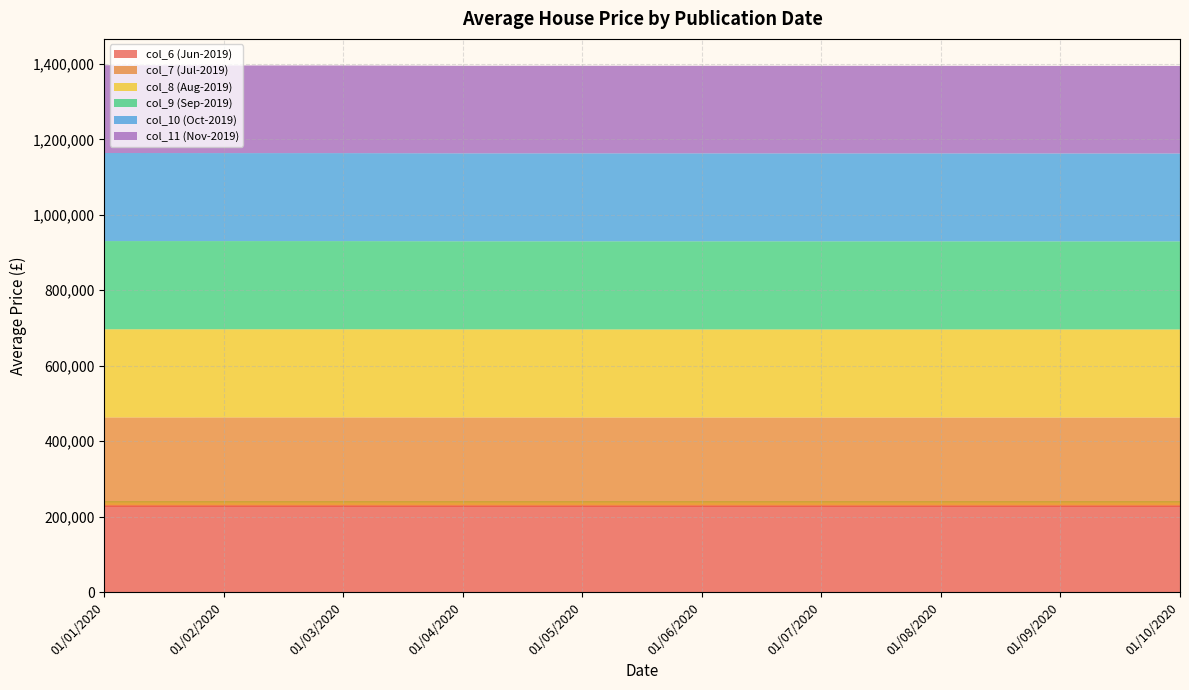

Reading right to left, list all the values displayed in this chart.

col_6 (Jun-2019): 01/10/2020=230049	01/09/2020=230049	01/08/2020=230049	01/07/2020=230049	01/06/2020=230049	01/05/2020=230051	01/04/2020=230081	01/03/2020=230194	01/02/2020=230251	01/01/2020=230232
col_7 (Jul-2019): 01/10/2020=232618	01/09/2020=232618	01/08/2020=232618	01/07/2020=232618	01/06/2020=232680	01/05/2020=232680	01/04/2020=232718	01/03/2020=232772	01/02/2020=232711	01/01/2020=232639
col_8 (Aug-2019): 01/10/2020=233366	01/09/2020=233366	01/08/2020=233366	01/07/2020=233352	01/06/2020=233323	01/05/2020=233324	01/04/2020=233332	01/03/2020=233486	01/02/2020=233501	01/01/2020=233573
col_9 (Sep-2019): 01/10/2020=233536	01/09/2020=233536	01/08/2020=233646	01/07/2020=233656	01/06/2020=233659	01/05/2020=233657	01/04/2020=233601	01/03/2020=233755	01/02/2020=233781	01/01/2020=233846
col_10 (Oct-2019): 01/10/2020=232923	01/09/2020=233012	01/08/2020=233045	01/07/2020=233041	01/06/2020=233109	01/05/2020=233124	01/04/2020=233116	01/03/2020=233207	01/02/2020=233235	01/01/2020=233428
col_11 (Nov-2019): 01/10/2020=232117	01/09/2020=232071	01/08/2020=232094	01/07/2020=232079	01/06/2020=232067	01/05/2020=232066	01/04/2020=232044	01/03/2020=232223	01/02/2020=232309	01/01/2020=232661